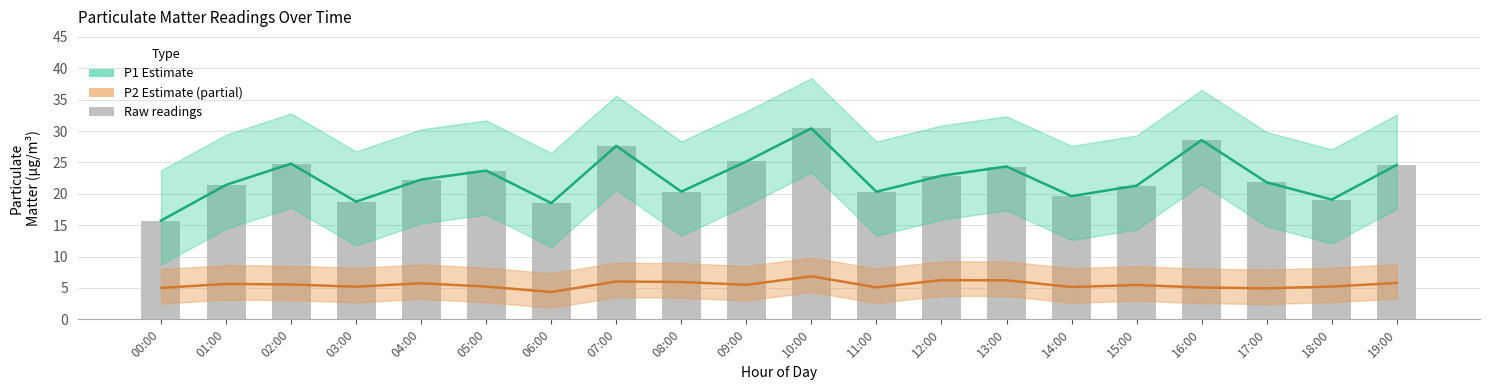

Which series has the widest spread of values?

P1 Estimate